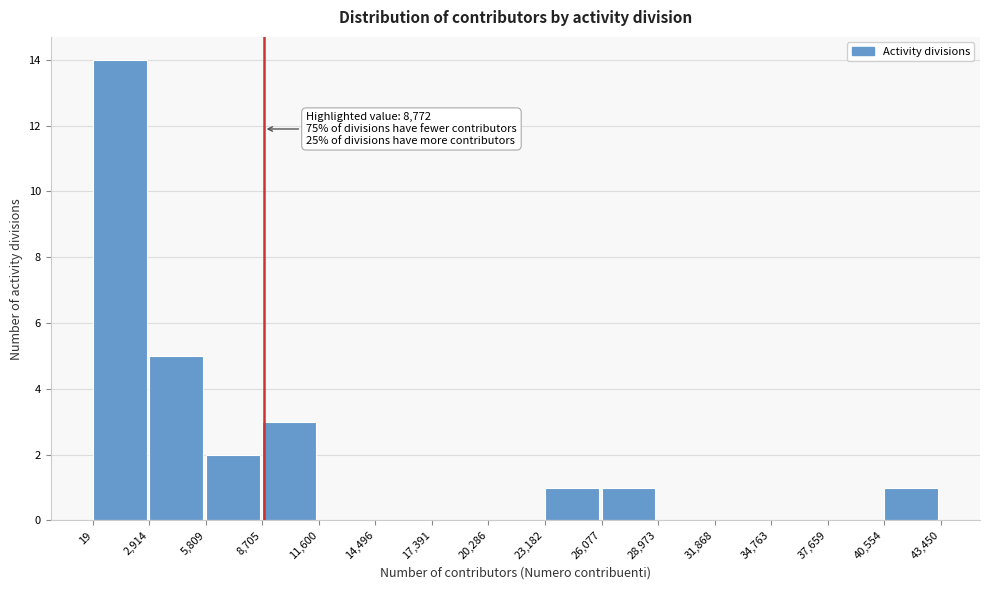

Over which range of the x-axis is the bar tallest?

19 to 2,914